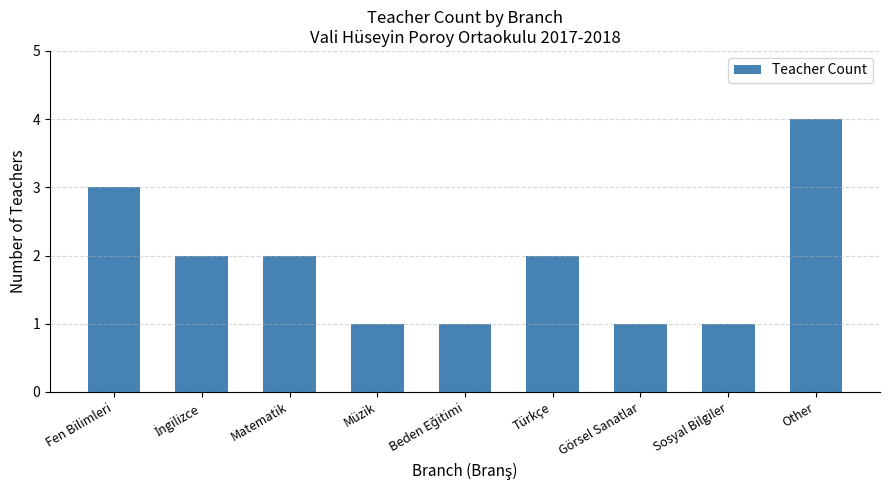

True or false: the data shows 4 at Other.

True